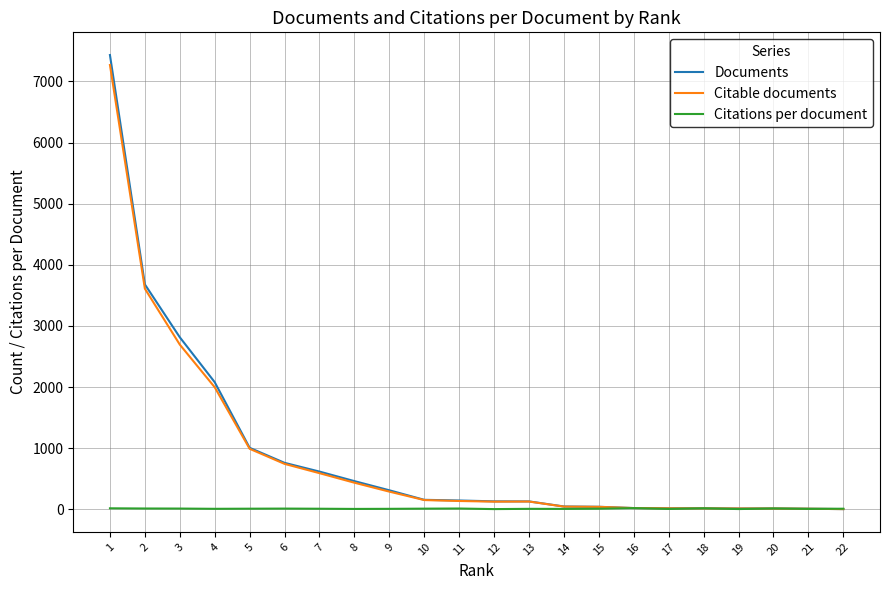

Which series has the largest range (max minus min)?

Documents